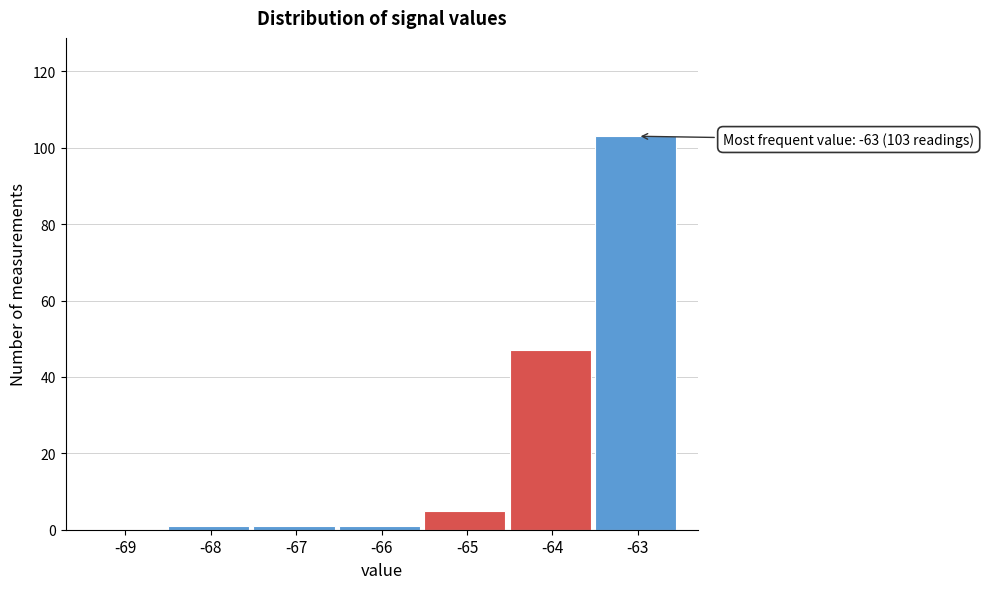

Reading left to right, list all the values displayed in this chart.

-69=0	-68=1	-67=1	-66=1	-65=5	-64=47	-63=103